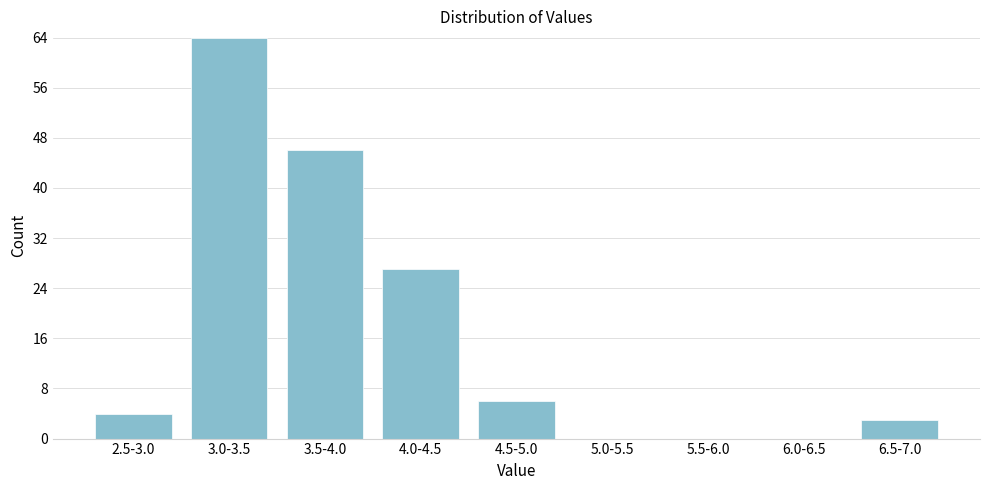

Reading left to right, what are all the values shown in this chart?

2.5-3.0=4	3.0-3.5=64	3.5-4.0=46	4.0-4.5=27	4.5-5.0=6	5.0-5.5=0	5.5-6.0=0	6.0-6.5=0	6.5-7.0=3